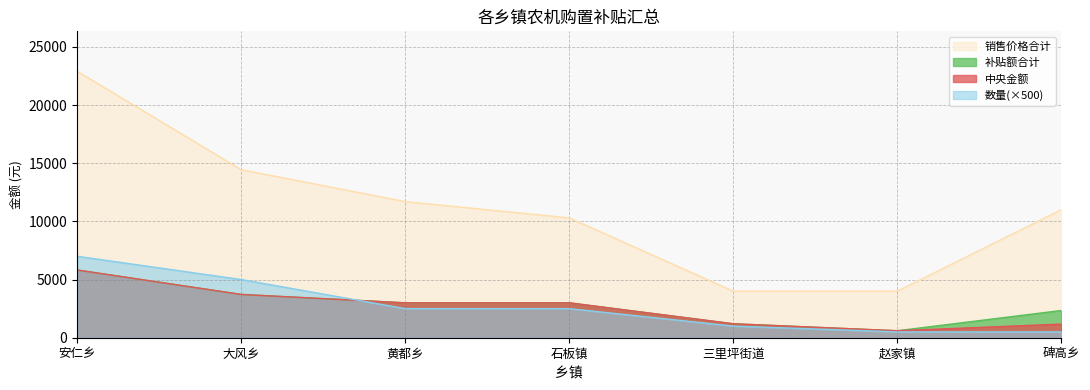

What position from the left is 石板镇?

4